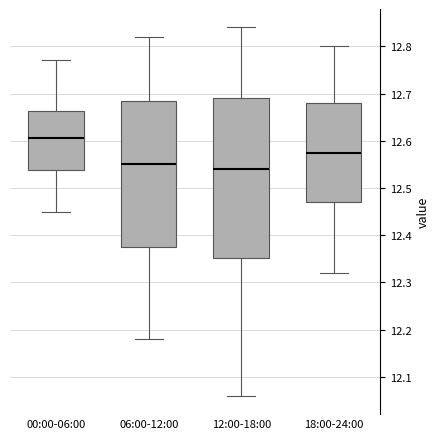

Where does the lower whisker of the box for 12:00-18:00 end on the y-axis? The values are not printed on the chart, so give them approximately, as read against the axis.

12.06